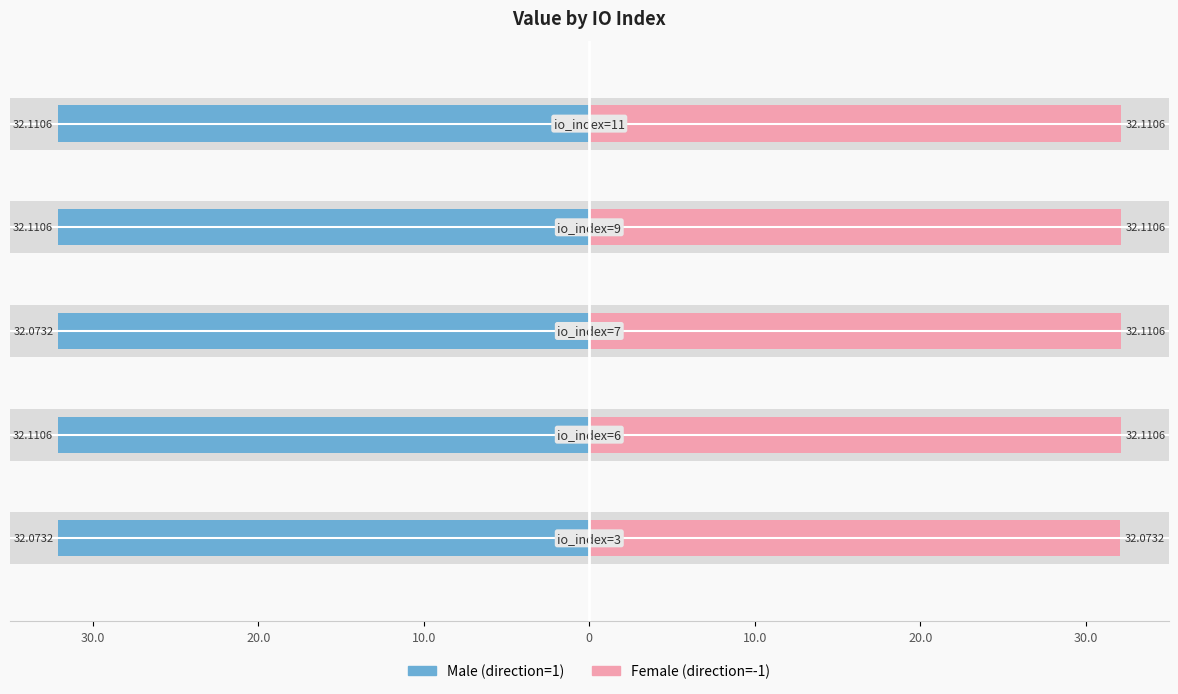

Which series has the largest total across all categories?

Female